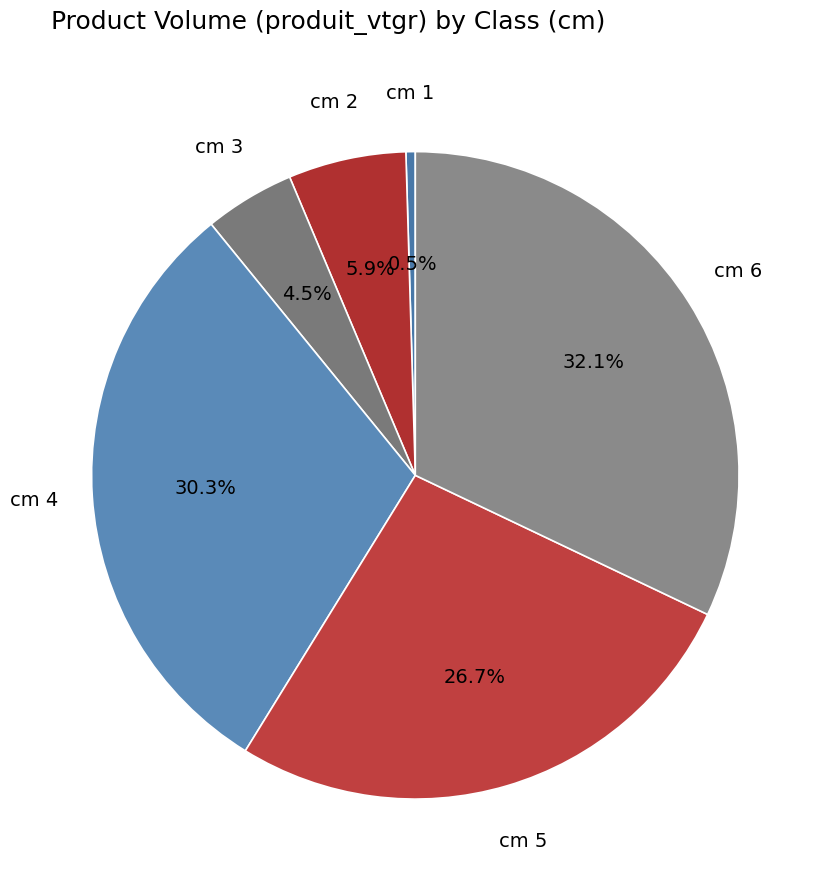

How many slices are in this pie chart?

6